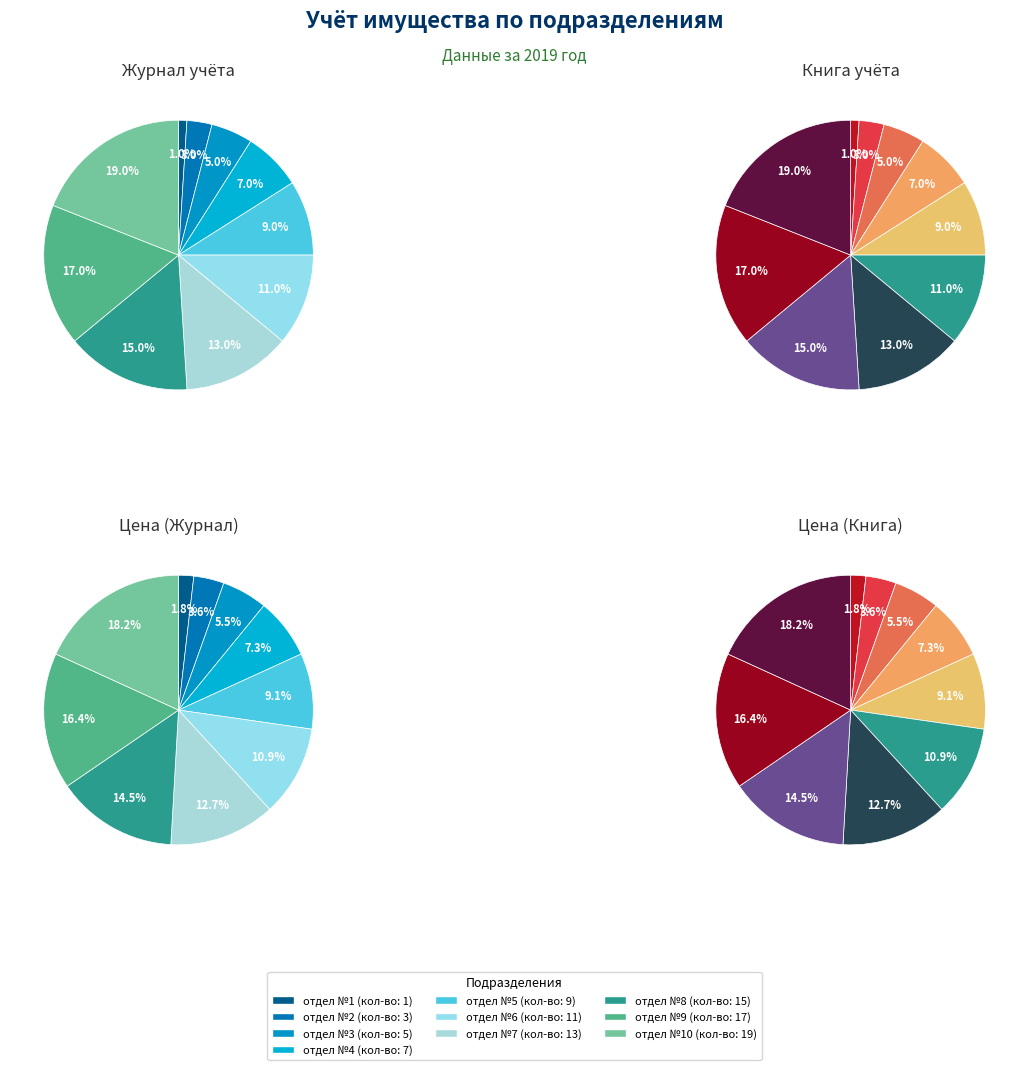

Is there a majority slice in this chart?

No